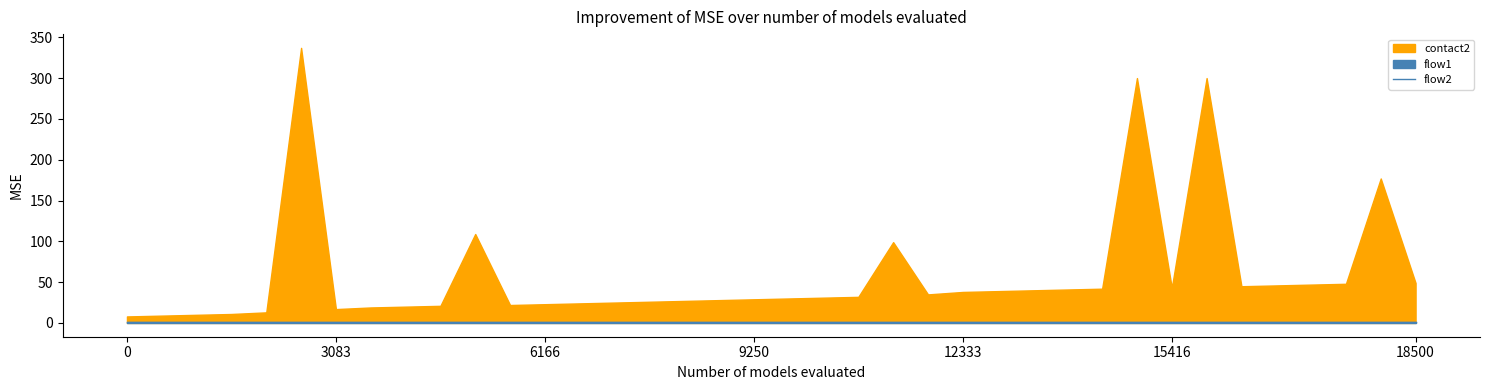

True or false: flow2 has a value of 1 at 22.

False